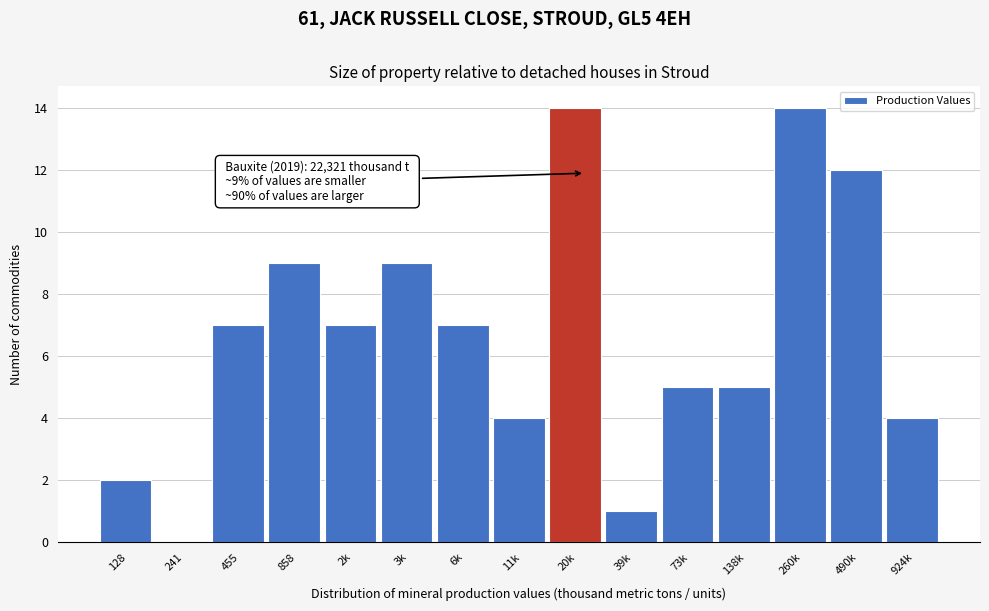

Reading left to right, what are all the values shown in this chart?

128=2	241=0	455=7	858=9	2k=7	3k=9	6k=7	11k=4	20k=14	39k=1	73k=5	138k=5	260k=14	490k=12	924k=4